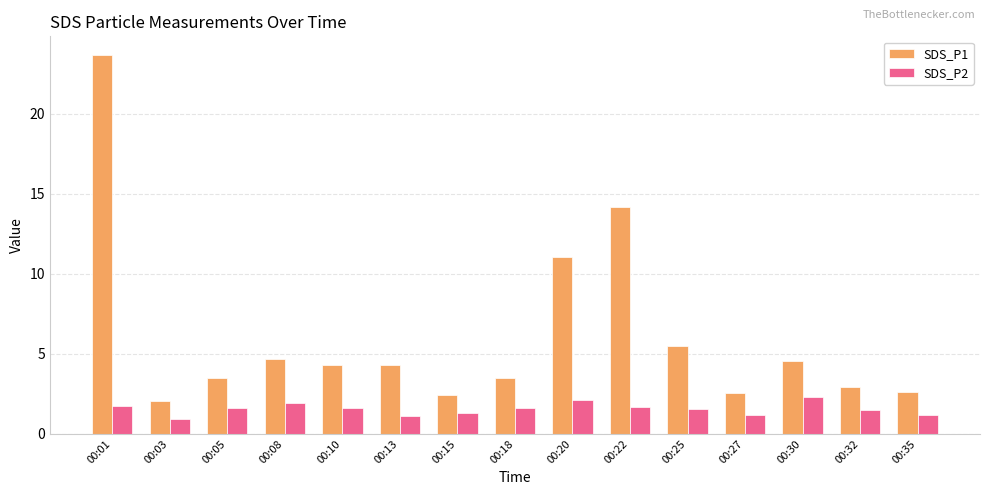

Which series has the largest total across all categories?

SDS_P1